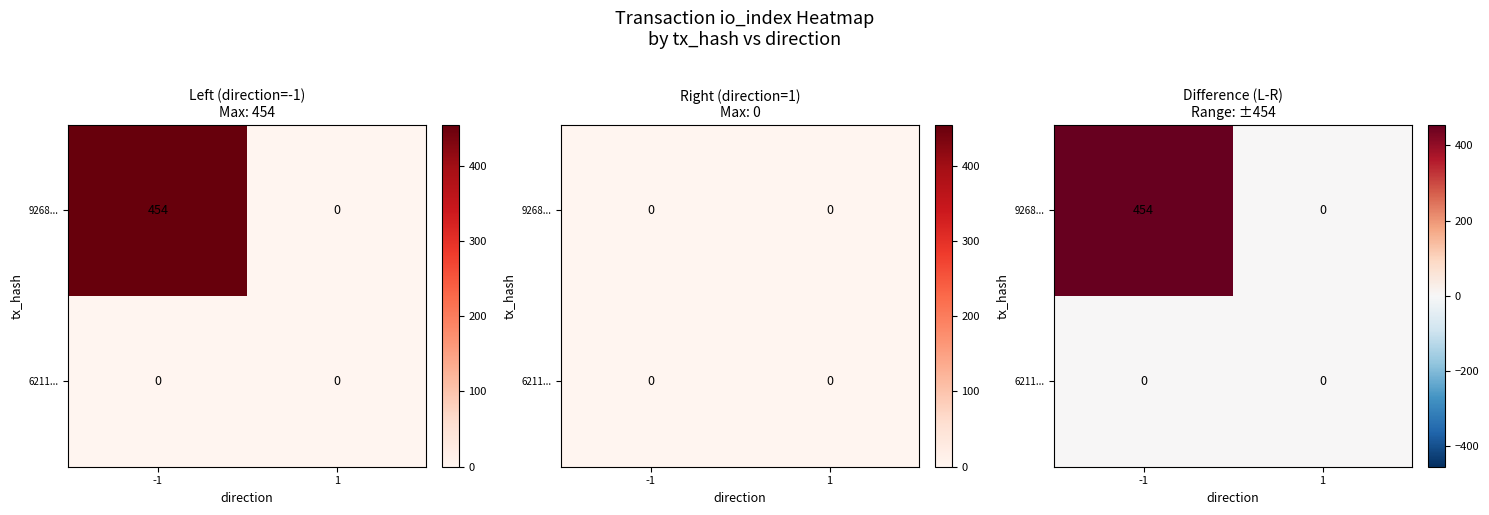

How many 9268... values are between 0 and 454?

2